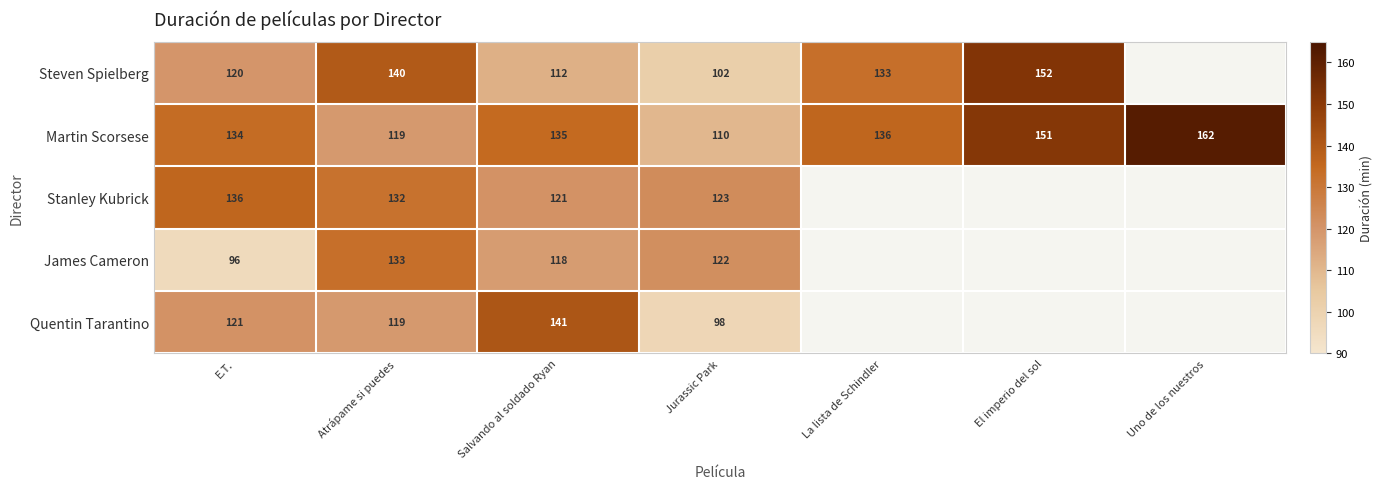

How many data points in James Cameron are less than 133?

3